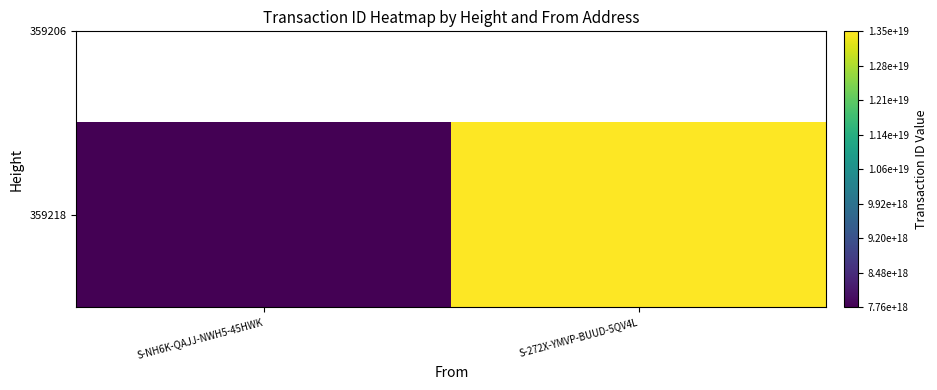

What is the change in value from S-NH6K-QAJJ-NWH5-45HWK to S-272X-YMVP-BUUD-5QV4L?

+5764604830882957312